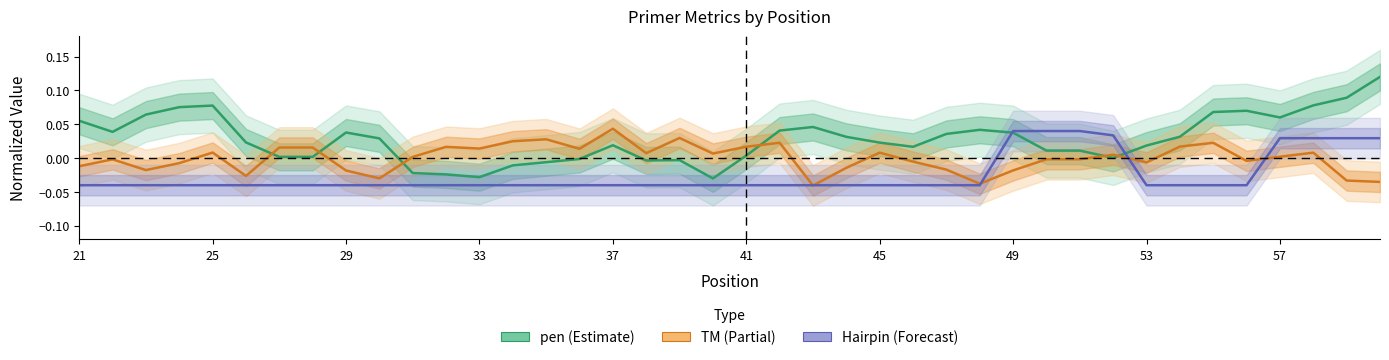

What is the sum of all PRIMER_LEFT_0_HAIRPIN_TH values?

-1.0